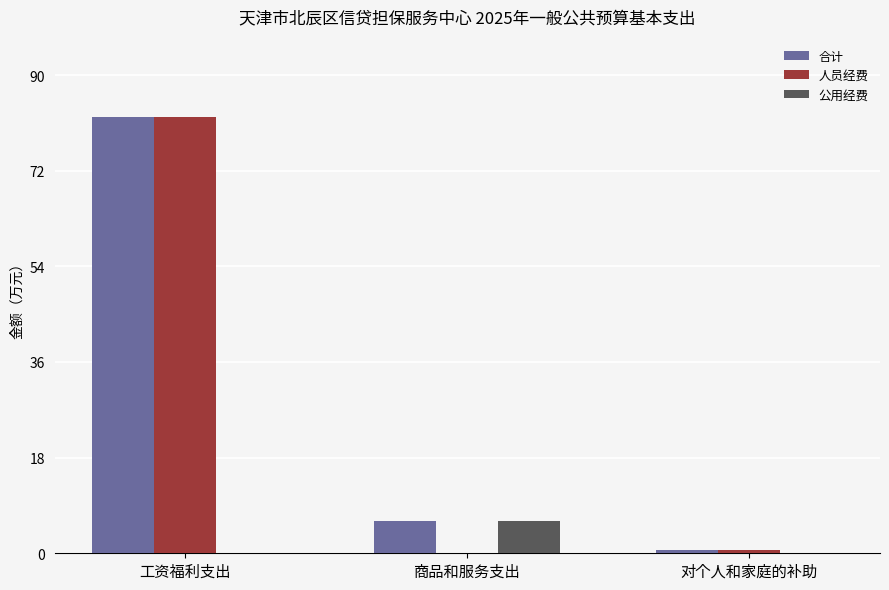

What is the sum of all 合计 values?

88.7